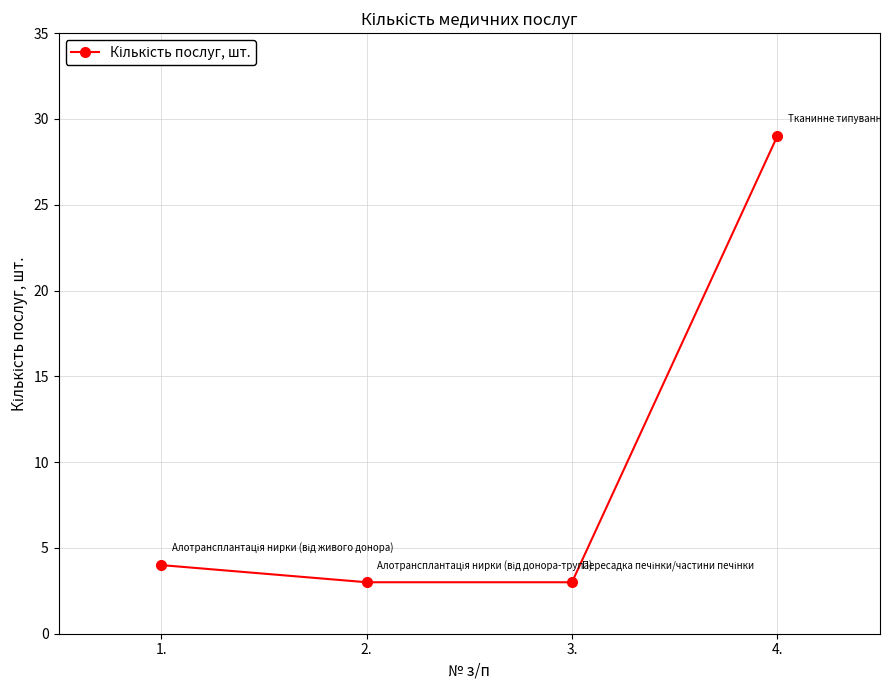

At which label is the value closest to 16?

1.